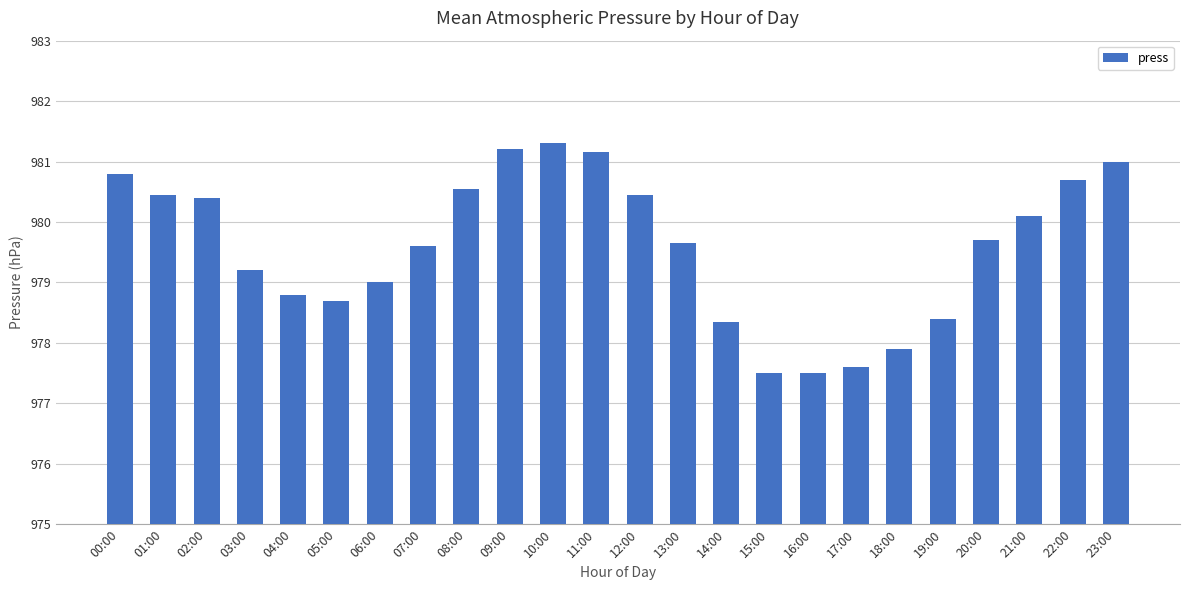

What is the label of the 15th bar from the right?

09:00